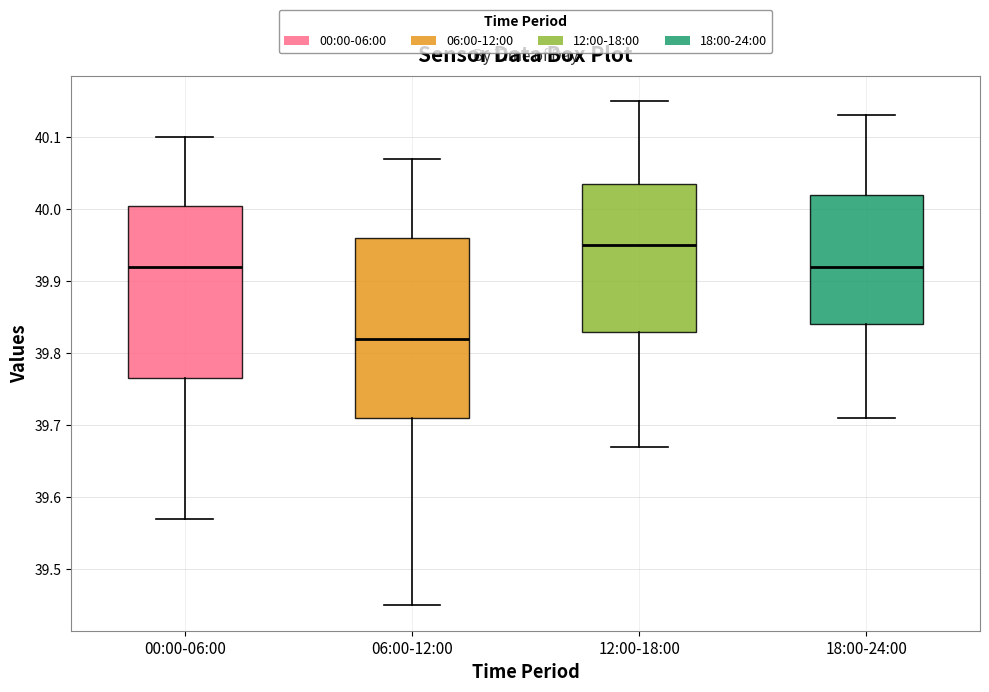

Reading left to right, transcribe this box plot: for each box, give where its median line is, the range the box spans, and where its two whiskers end, as read against the y-axis. The values are not printed on the chart, so give them approximately, as read against the axis.

00:00-06:00: median 39.92, box 39.77 to 40.01, whiskers 39.57 to 40.10
06:00-12:00: median 39.82, box 39.71 to 39.96, whiskers 39.45 to 40.07
12:00-18:00: median 39.95, box 39.83 to 40.04, whiskers 39.67 to 40.15
18:00-24:00: median 39.92, box 39.84 to 40.02, whiskers 39.71 to 40.13